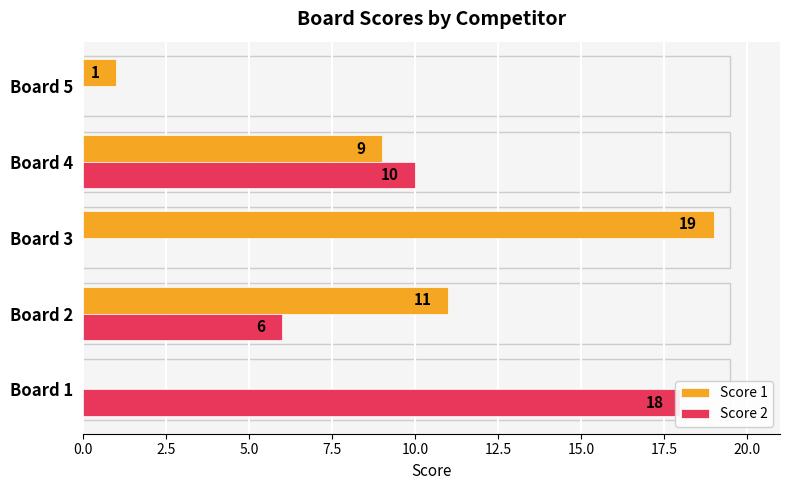

How many bars are there in each group?

2